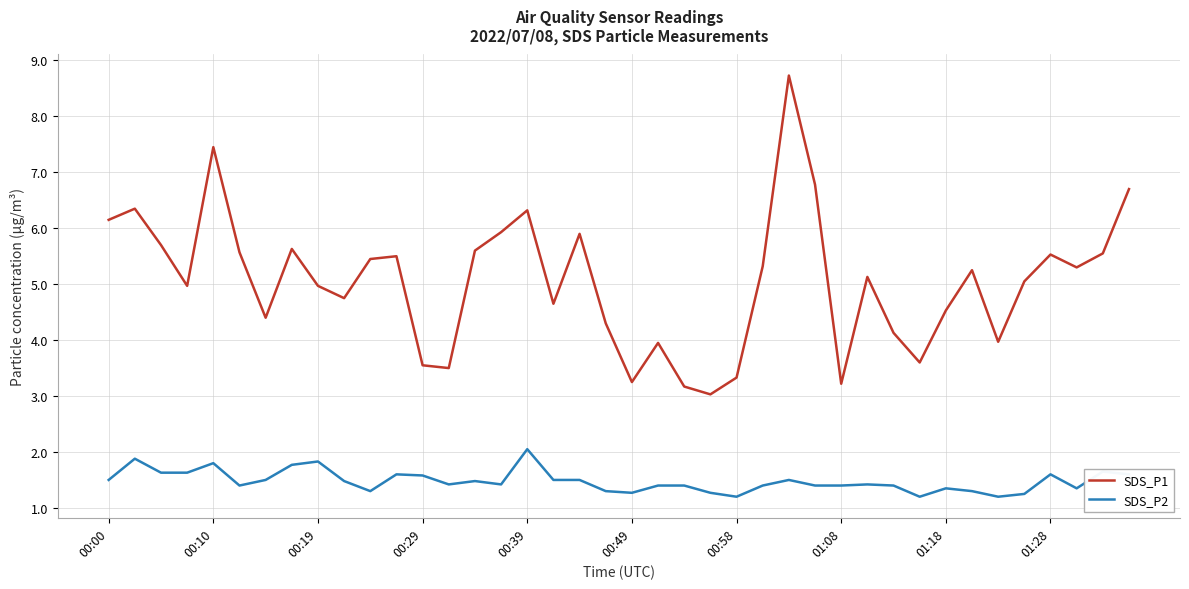

What are all the series names shown in the legend?

SDS_P1, SDS_P2